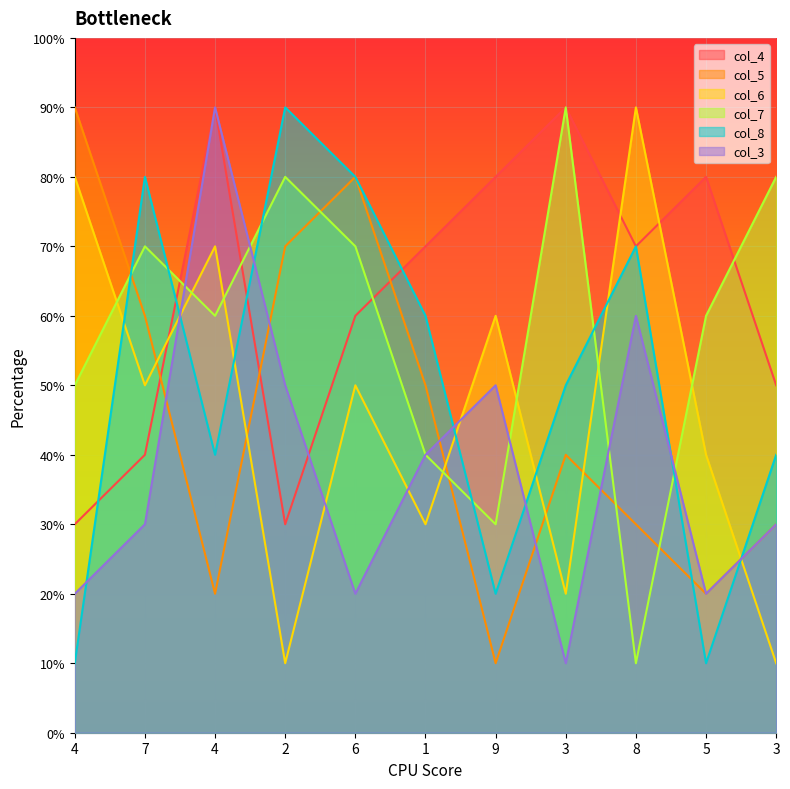

True or false: col_6 has a value of 1 at 3.

False